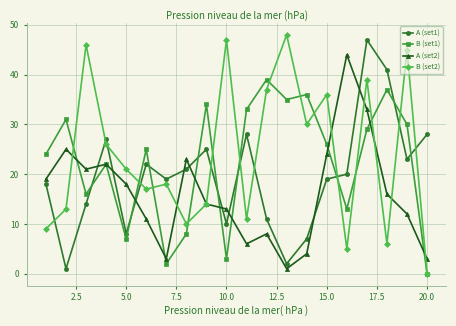

What is the greatest value displayed?

48